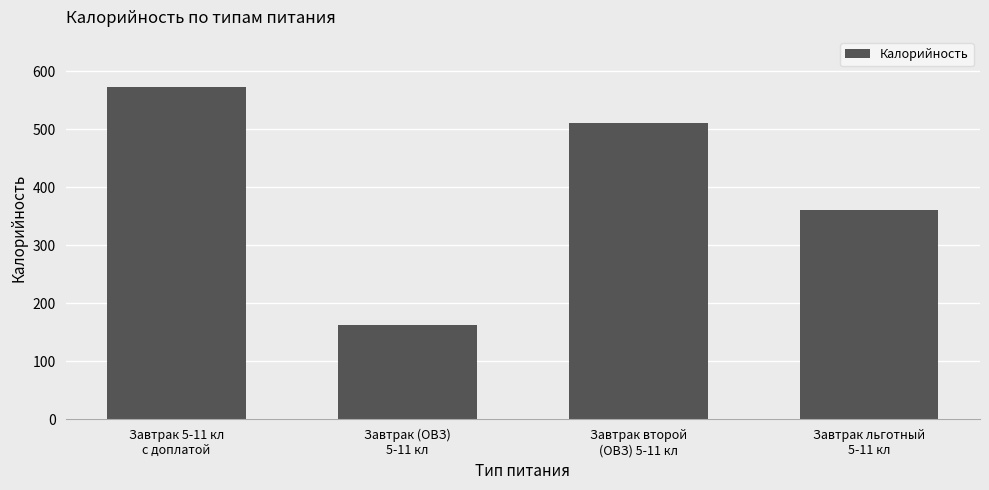

How many data points are less than 511?

2